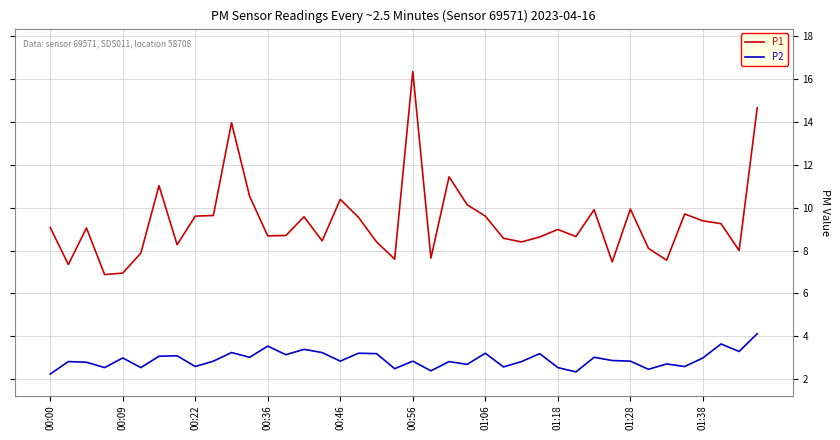

Which series has the widest spread of values?

P1